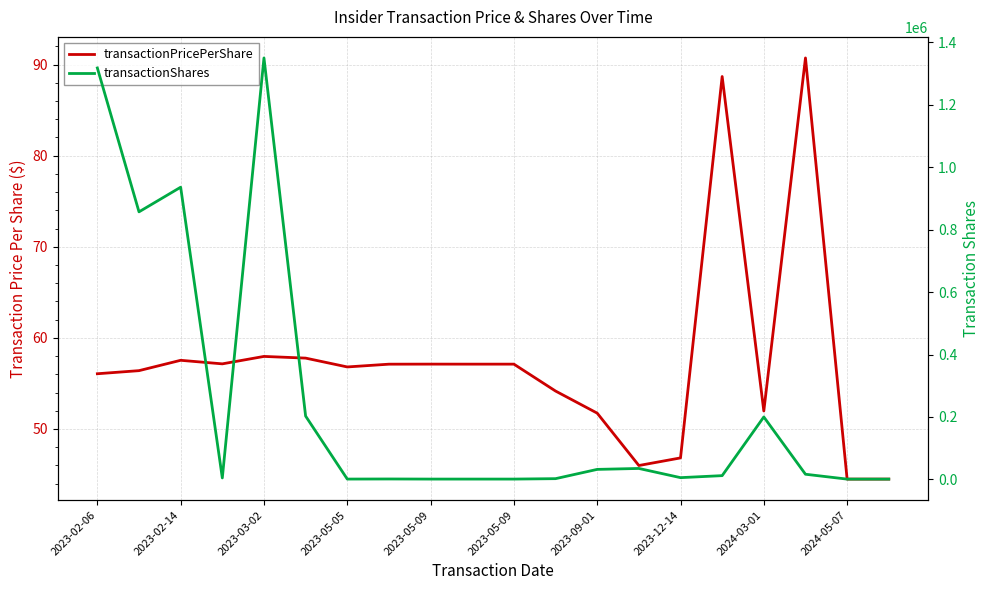

Which has a higher value, 2023-05-09 or 2023-12-14?

2023-05-09